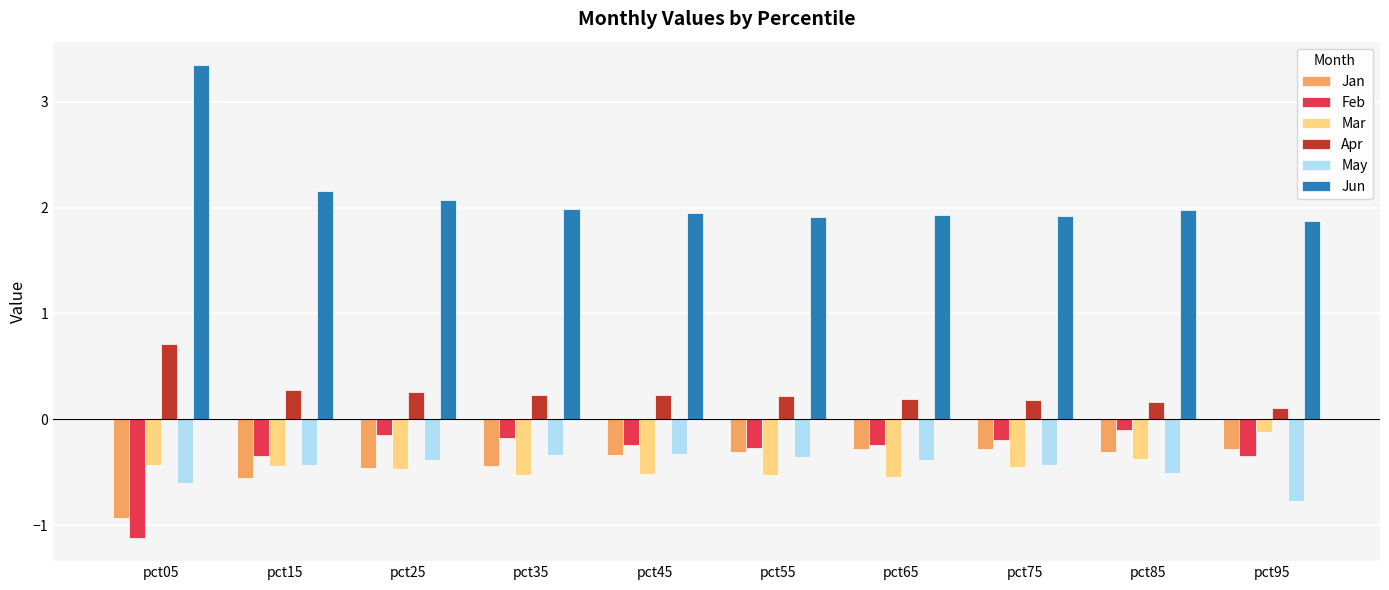

The May series shows -0.6 at pct55. True or false?

False